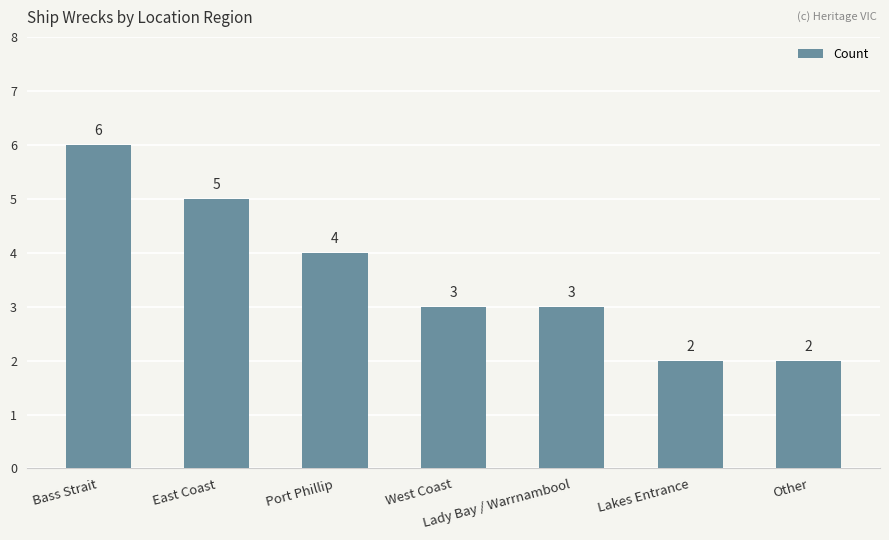

Read the value at West Coast.

3